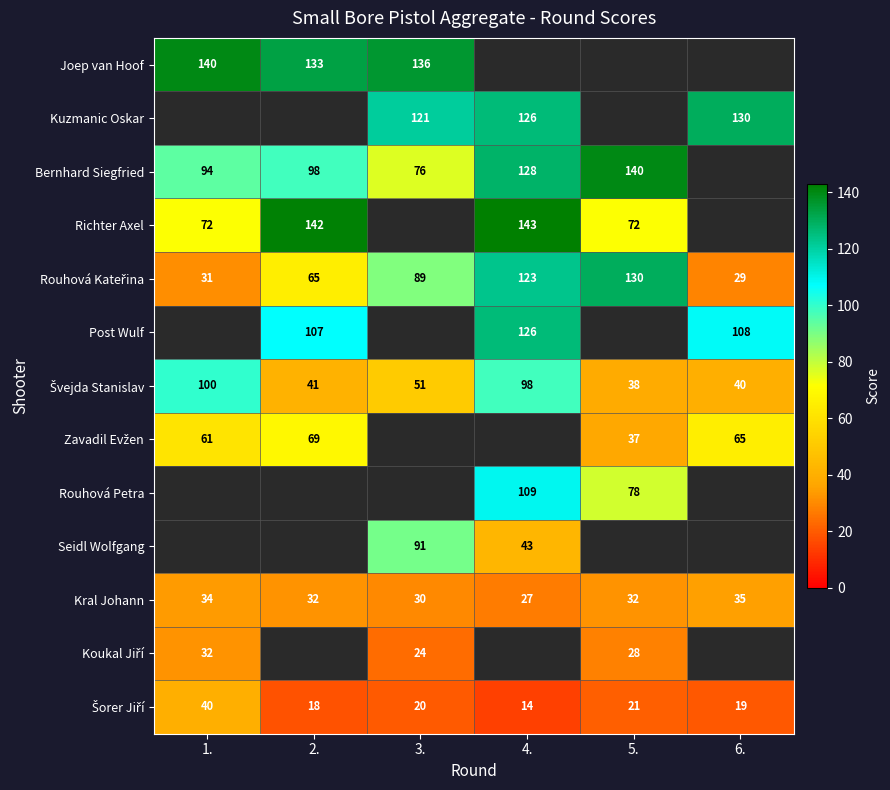

Which category has the highest value across all series?

4.